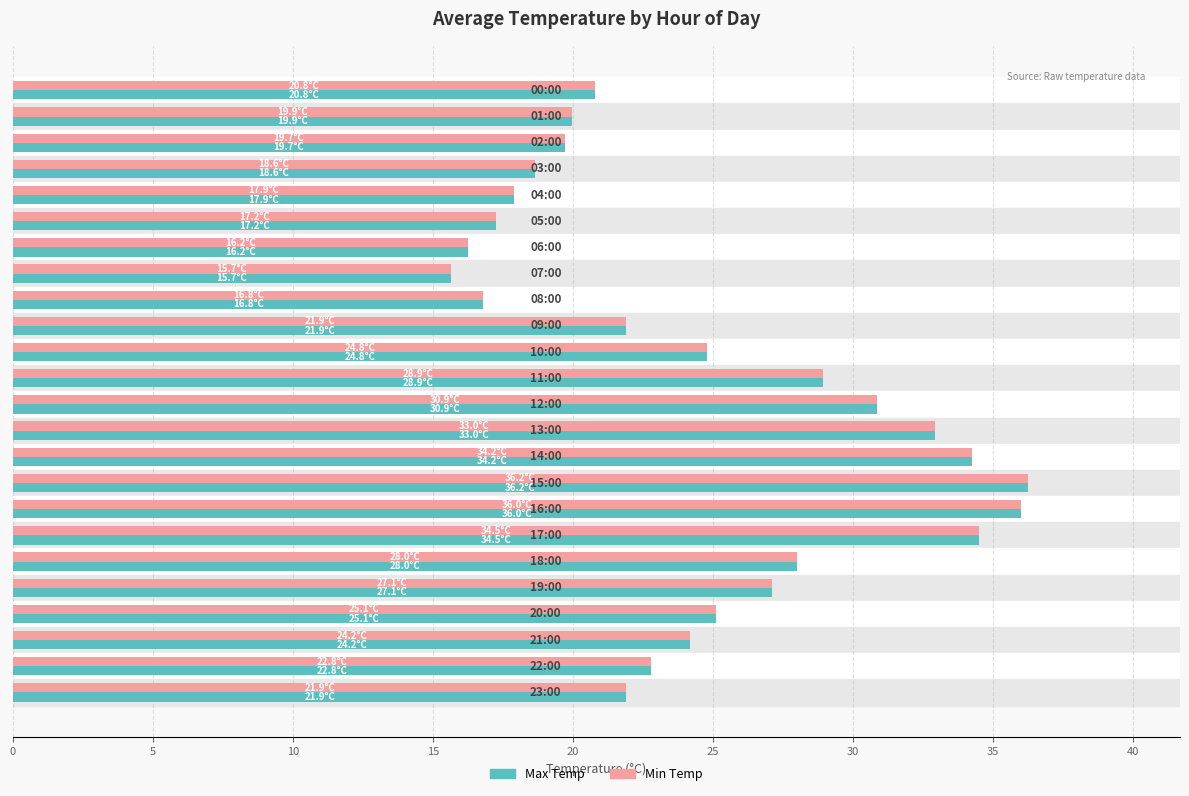

What is the minimum value for Min Temp?

15.7